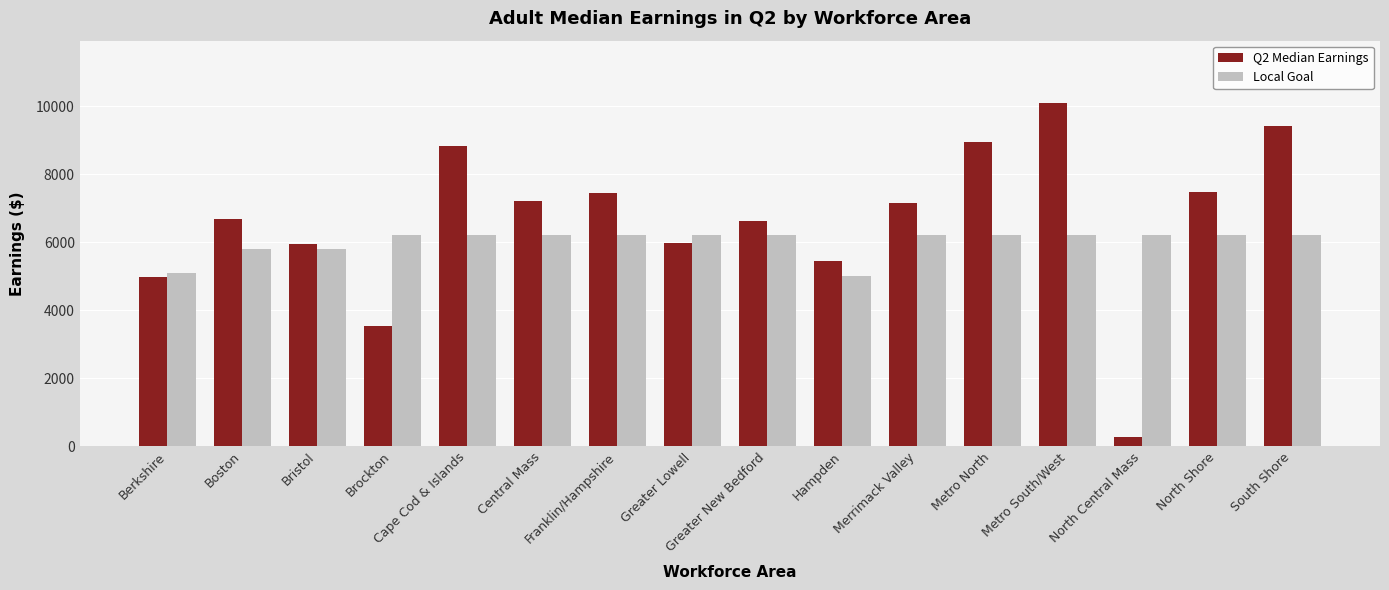

Which label corresponds to the smallest value in the chart?

North Central Mass